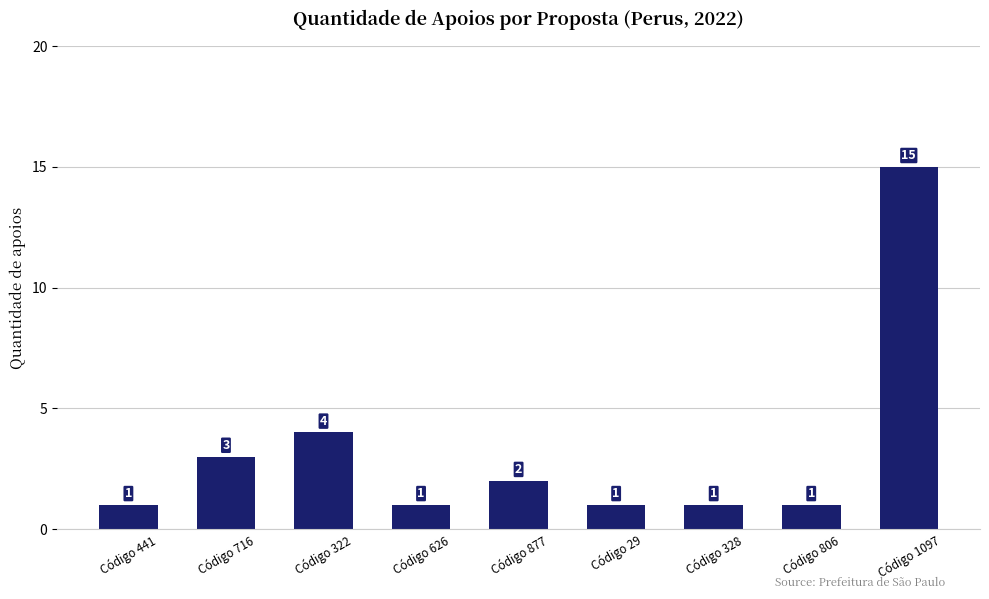

What is the sum of the values at Código 716 and Código 322?

7